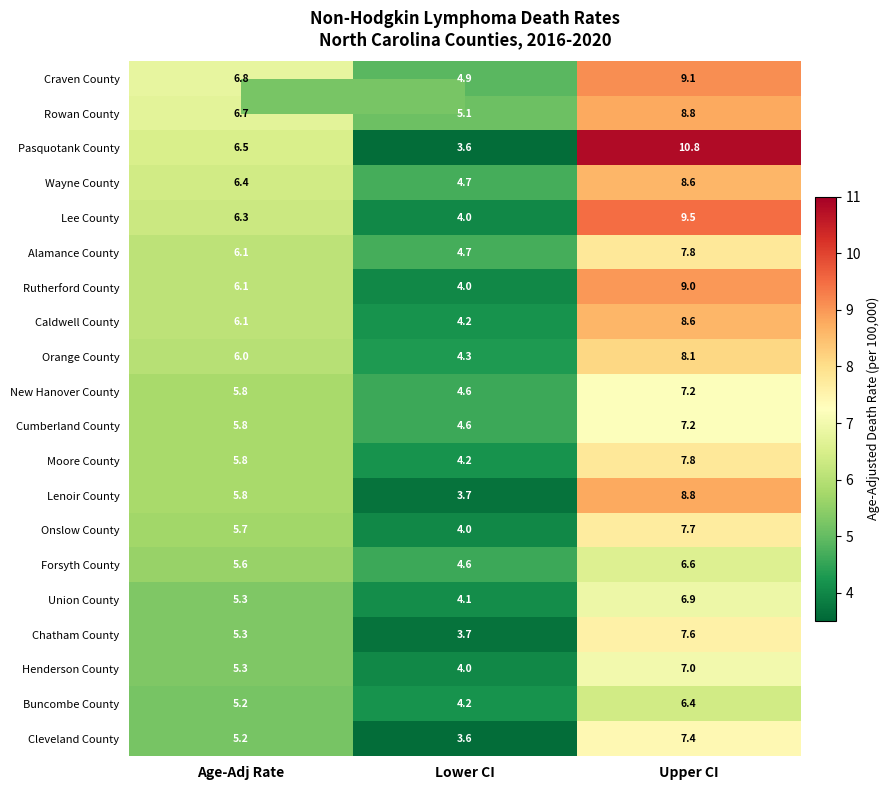

At how many categories does at least one series exceed 9?

1